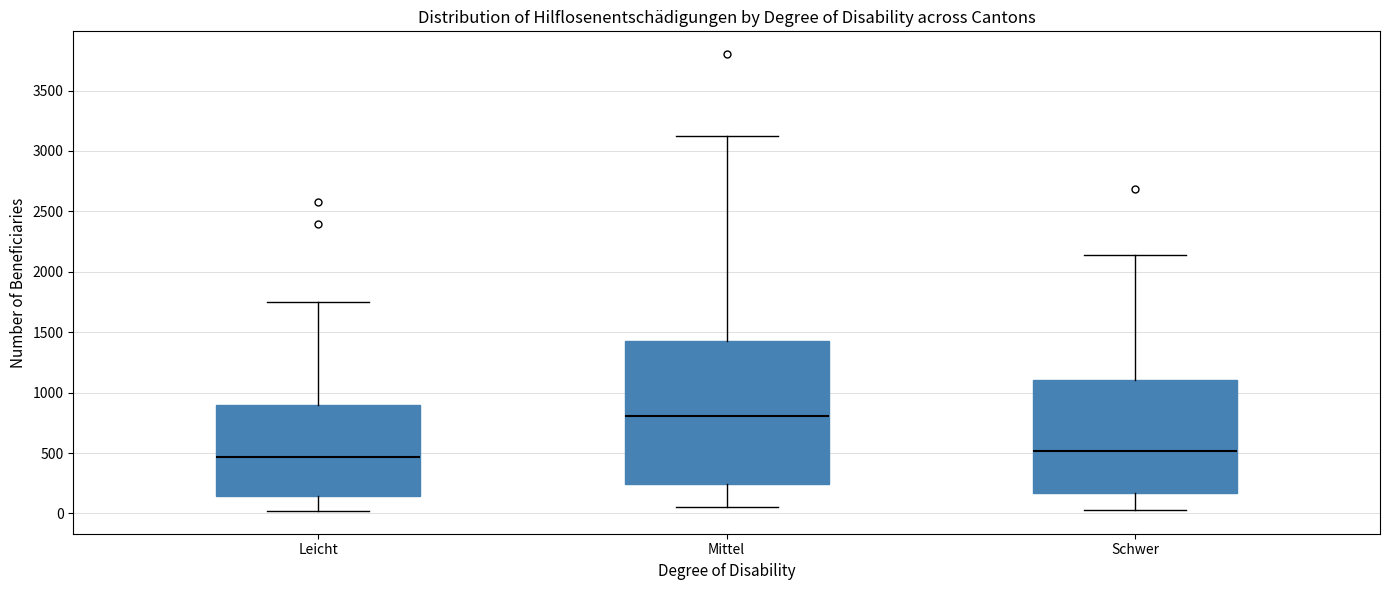

Which box has the highest median line?

Mittel